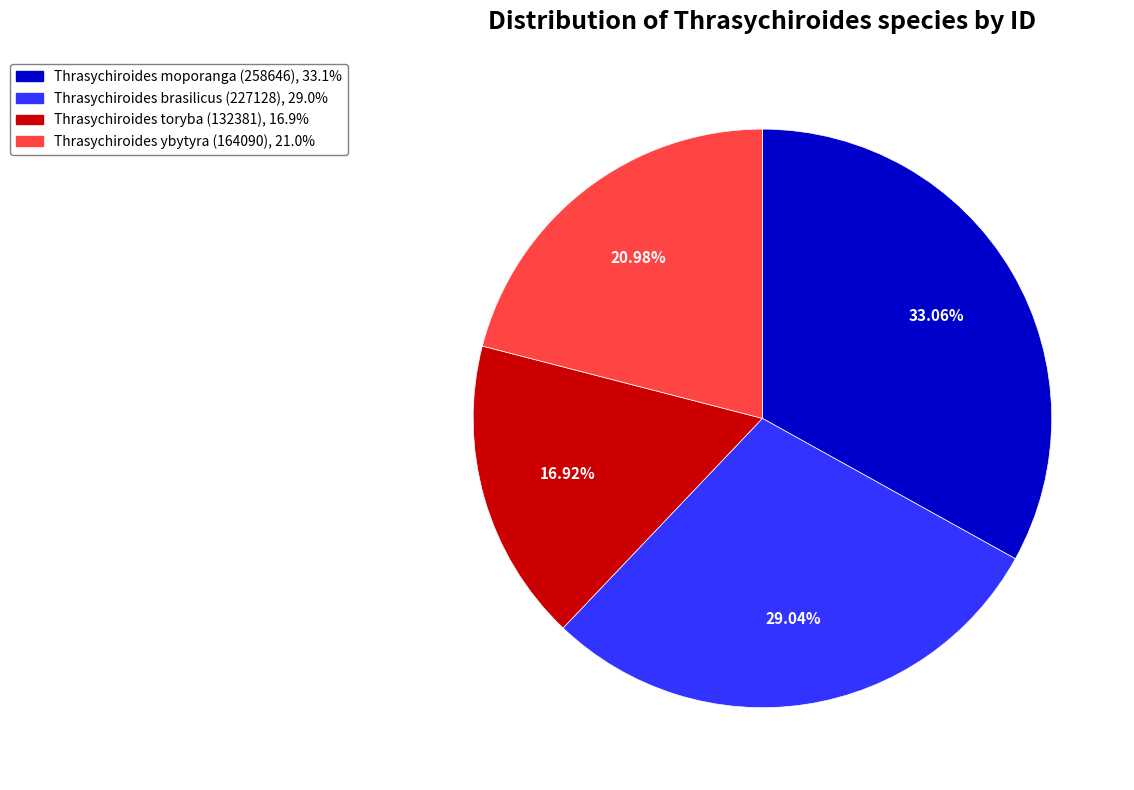

Count the number of slices in the pie.

4